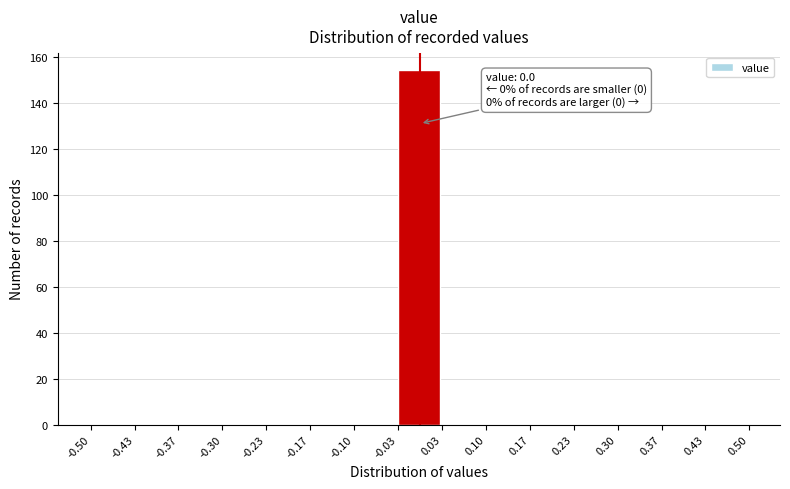

Over which range of the x-axis is the bar tallest?

-0.03 to 0.03